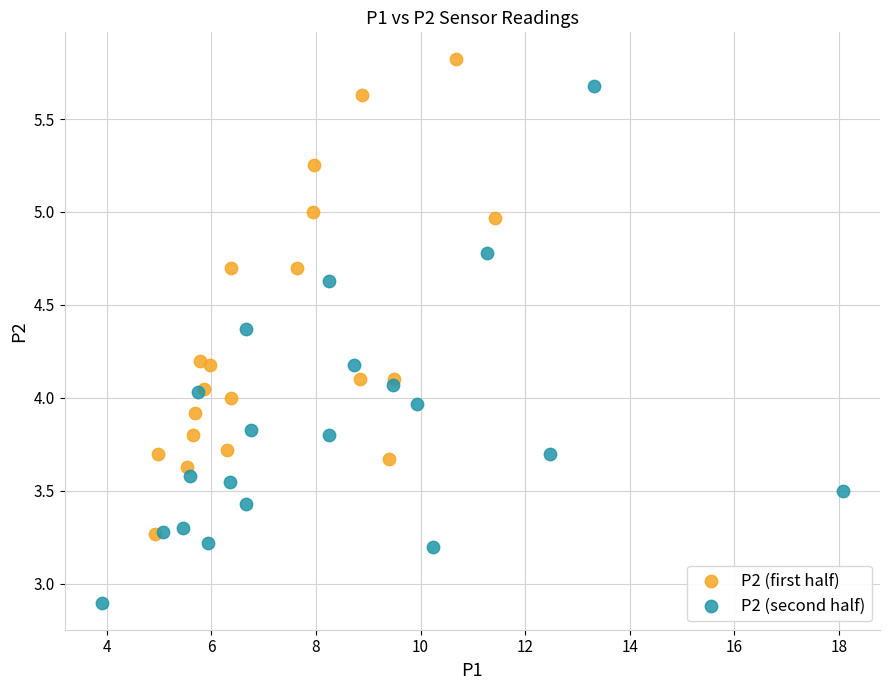

Which series has the widest spread of Y values?

P2 (second half)